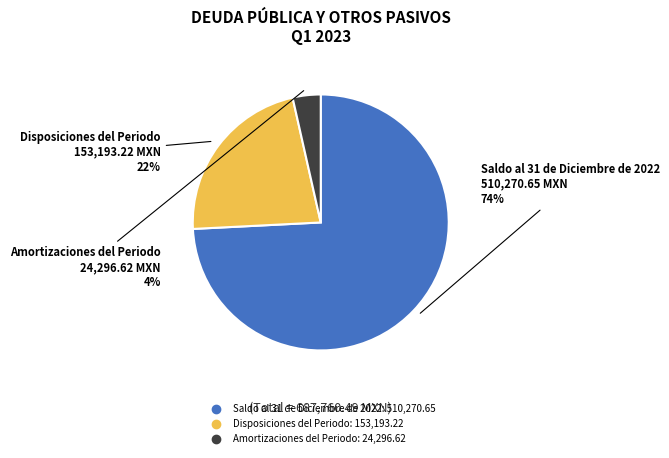

To the nearest percent, what portion does Disposiciones del Periodo represent?

22%